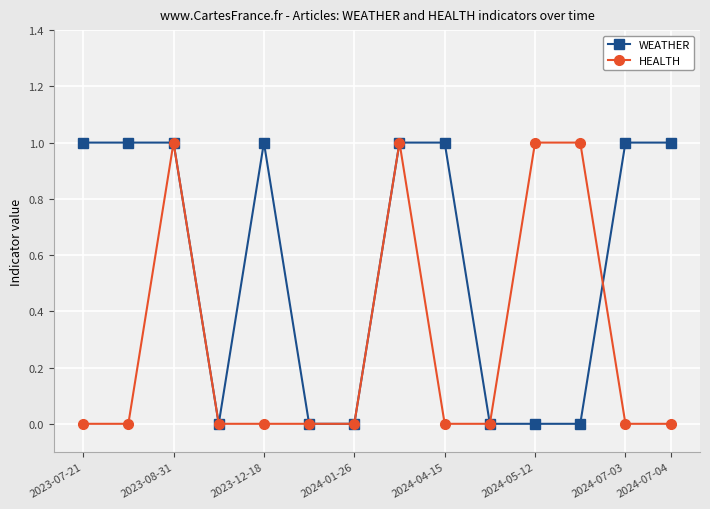

True or false: HEALTH has more than 0 points higher than both neighbors.

True